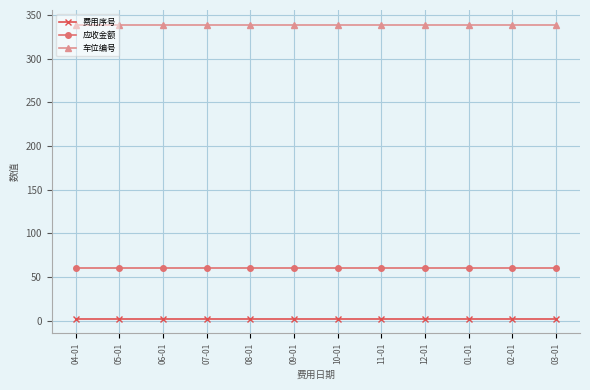

True or false: 费用序号 and 应收金额 cross at least once.

False